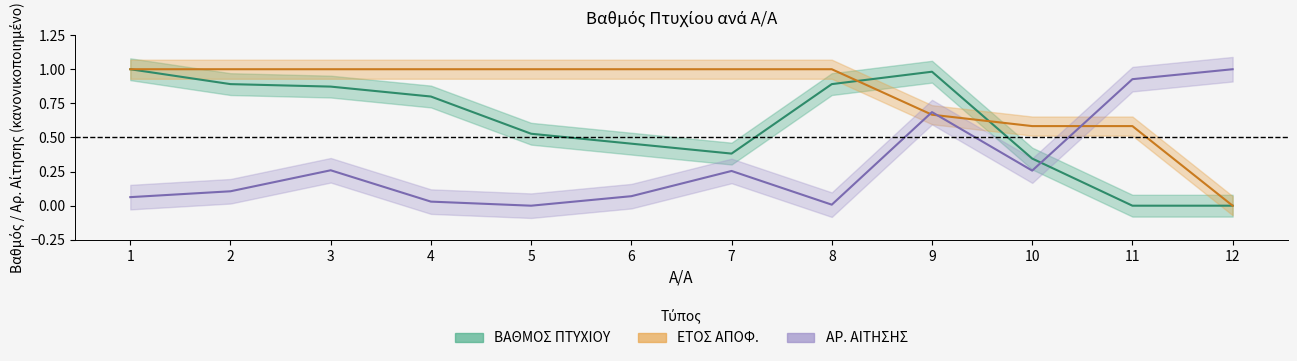

At which category is the sum across all series the highest?

9